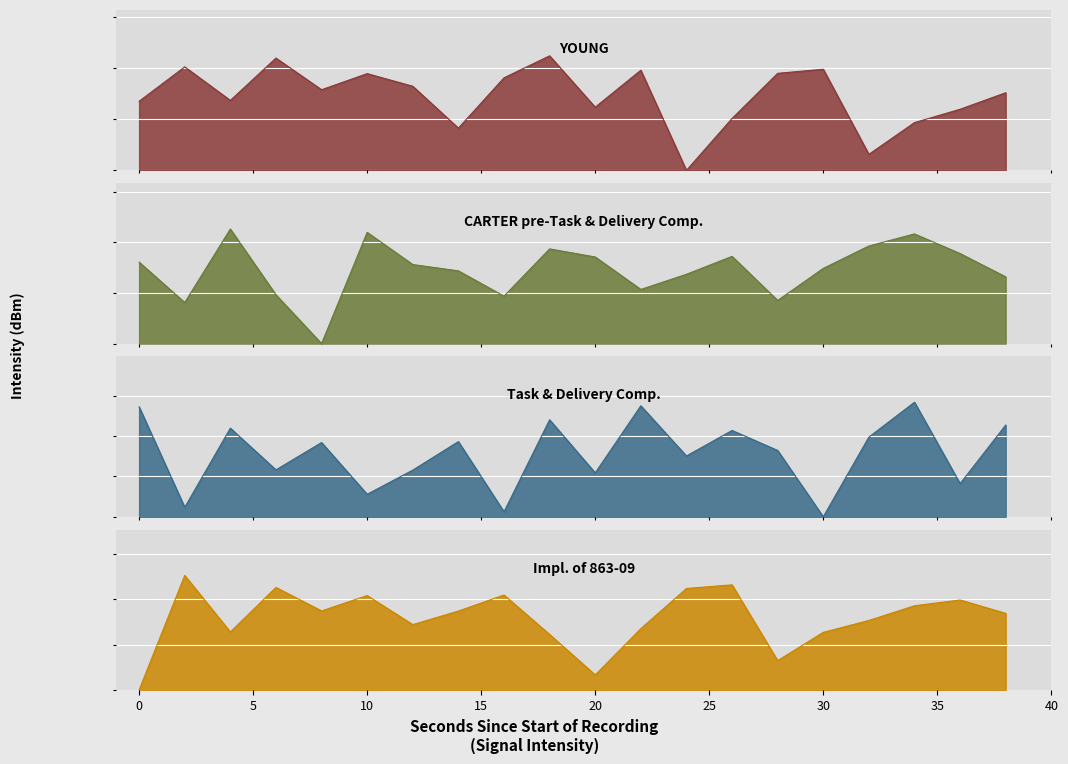

What is the highest value of the CARTER pre-Task & Delivery Comp. series?

18.1